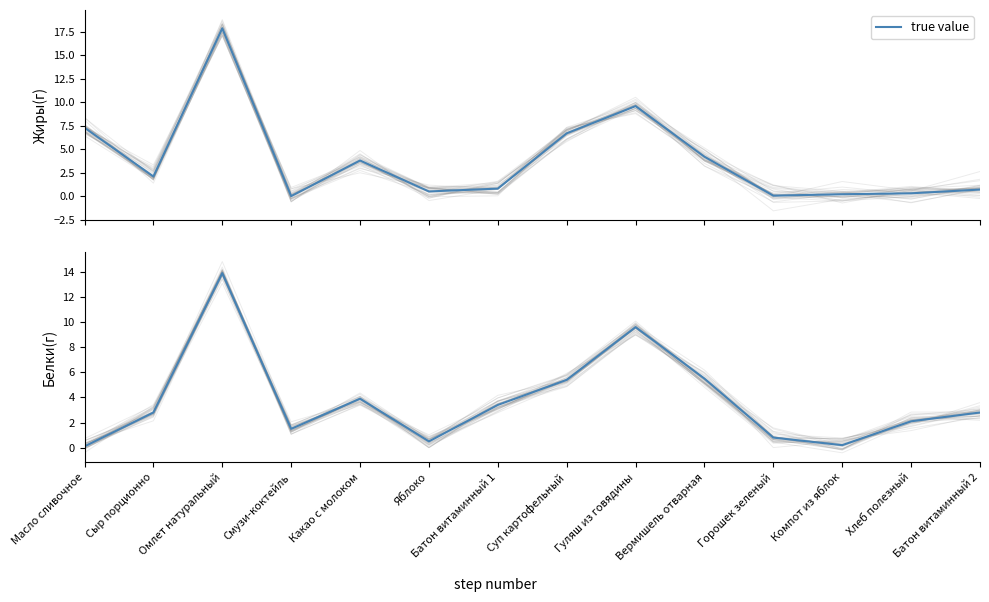

Between Яблоко and Суп картофельный, which is larger?

Суп картофельный